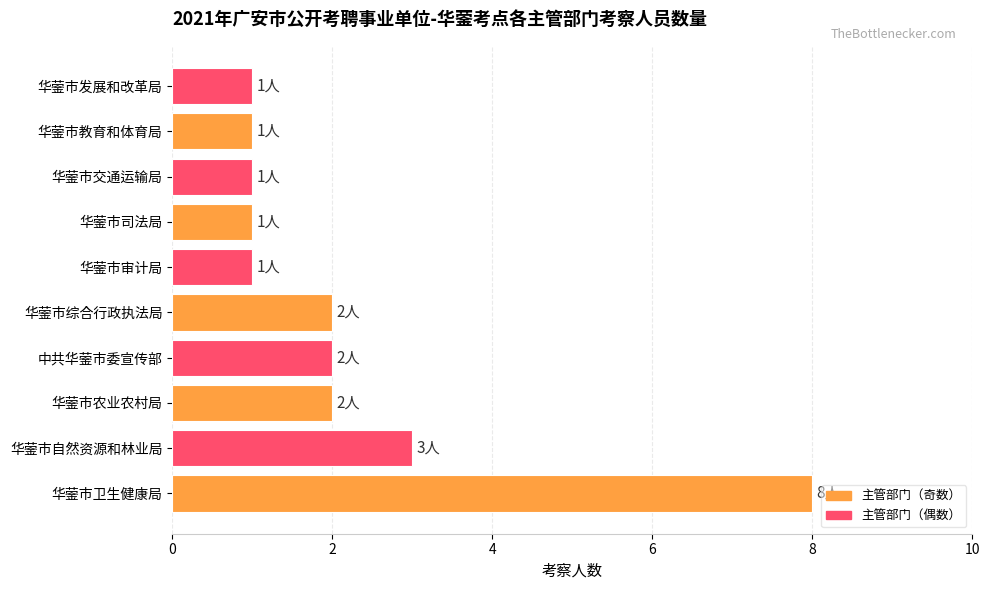

What is the change in value from 华蓥市卫生健康局 to 华蓥市交通运输局?

-7